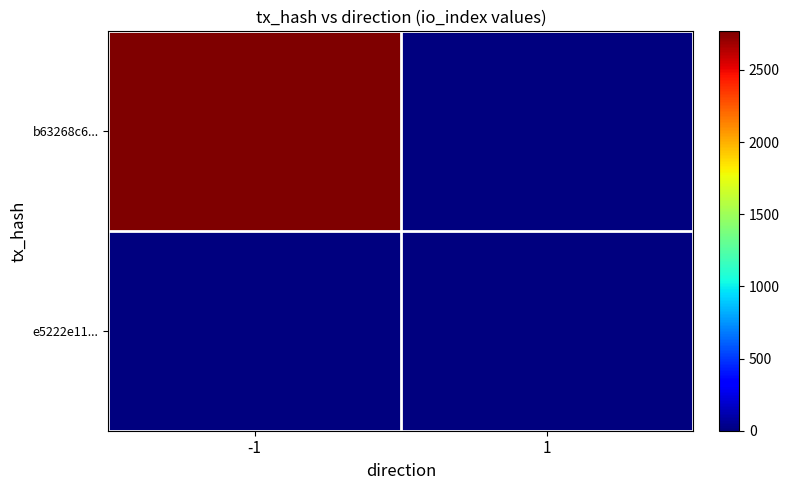

Between -1 and 1, which series saw the biggest shift?

b63268c6...